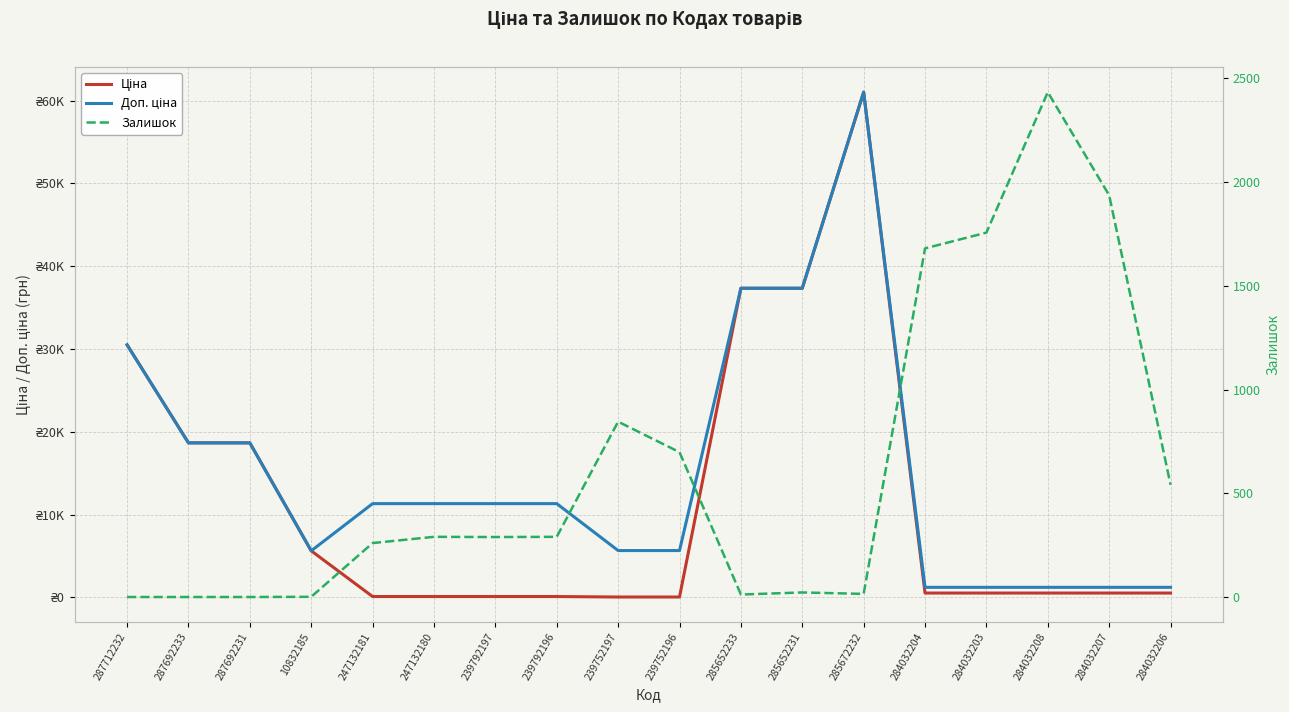

At 284032207, list the series in order from largest to smallest.

Залишок, Доп. ціна, Ціна